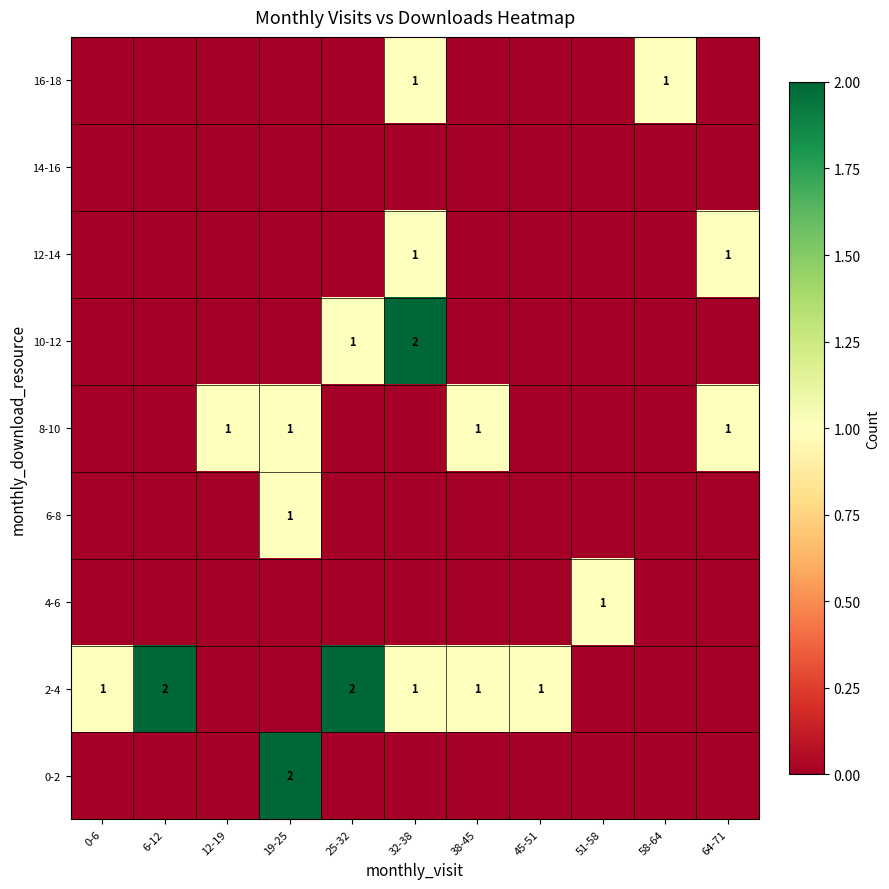

True or false: 4-6 has a value of 0 at 51-58.

False